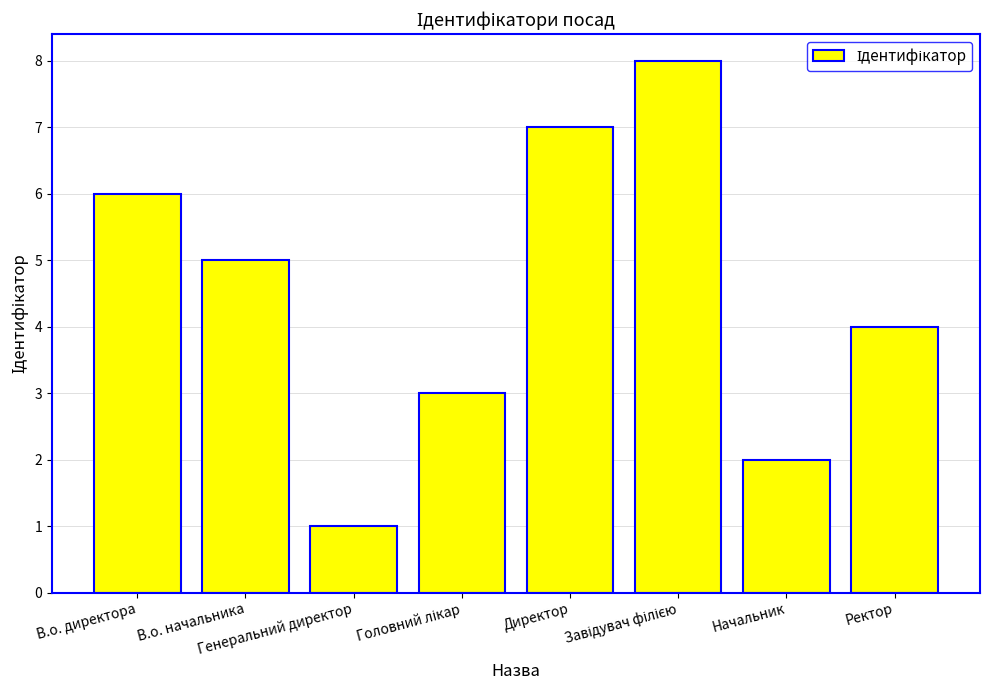

Count the values in the range 3 to 7.

5